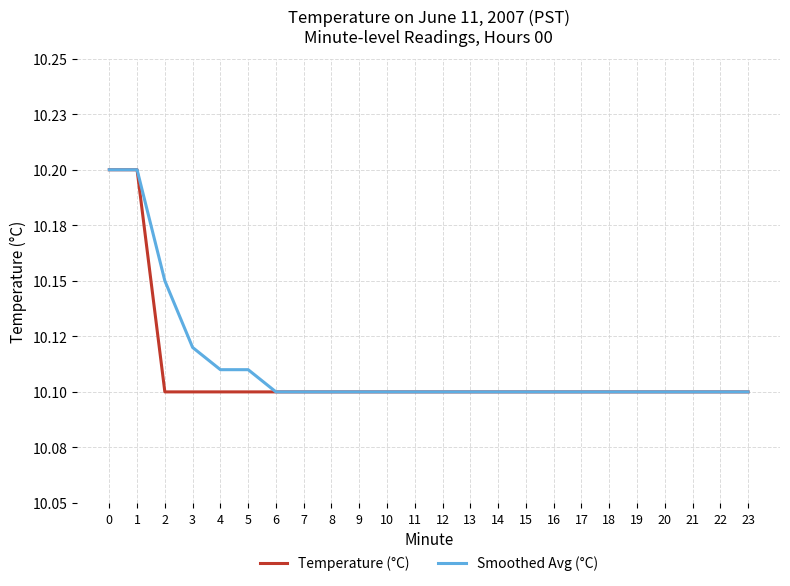

What is the total value across all series at 18?

20.2